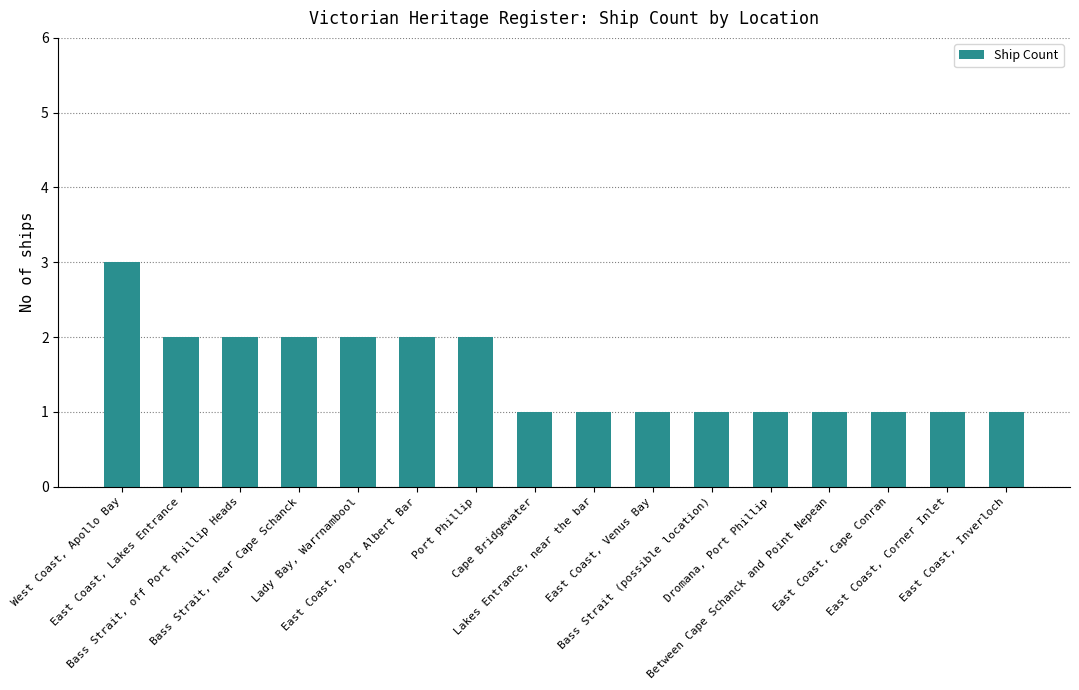

Is it true that the value at Dromana, Port Phillip is 1?

True